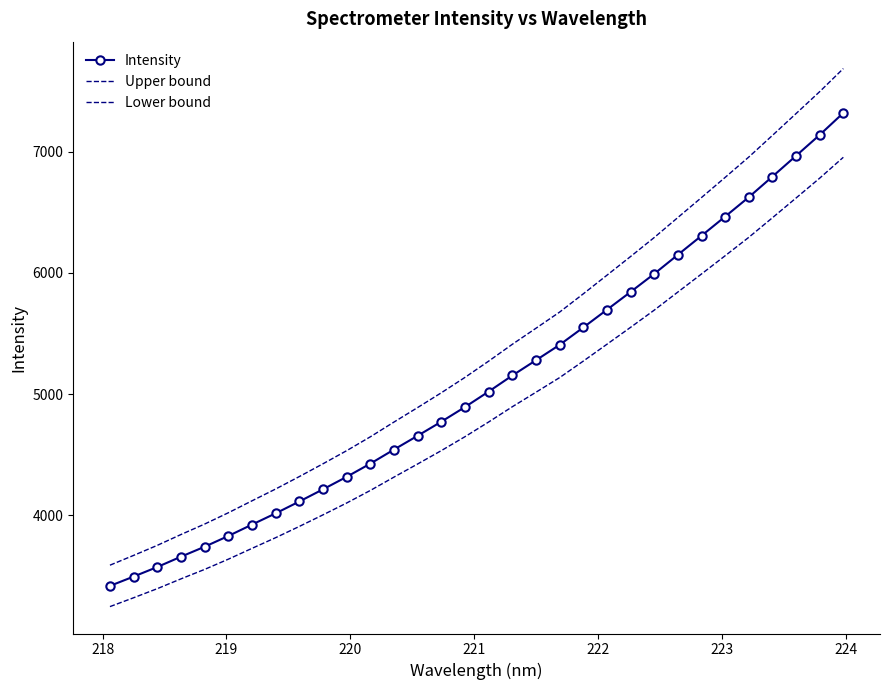

Is this an area chart (filled region under the line)?

No